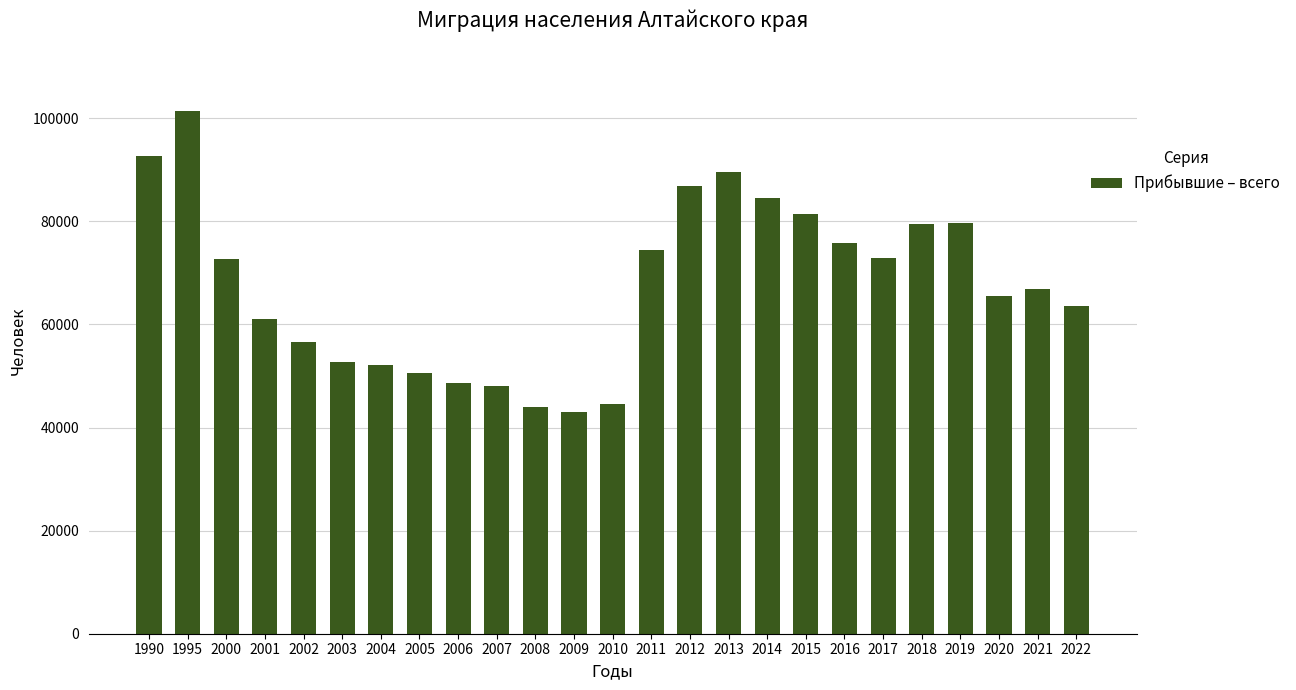

How many bars are there in total?

25